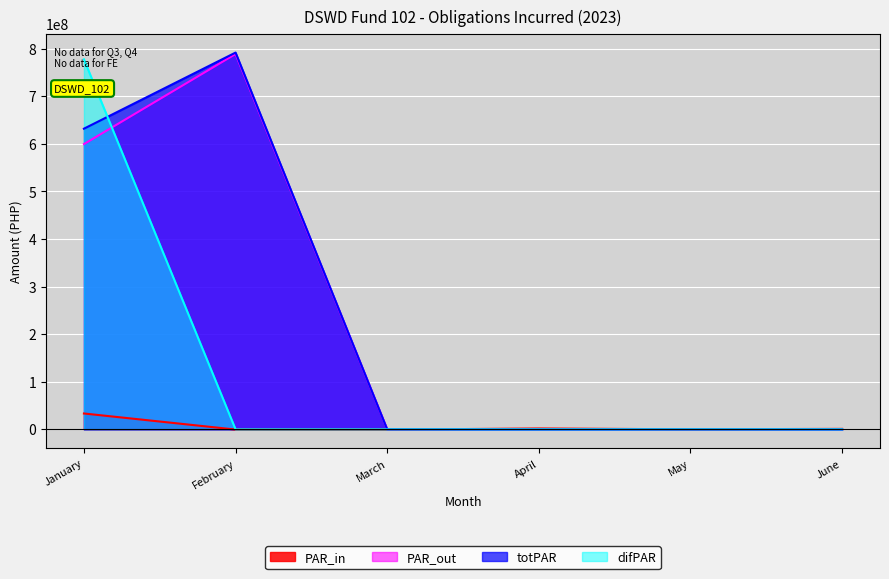

True or false: difPAR and PAR_out cross at least once.

True